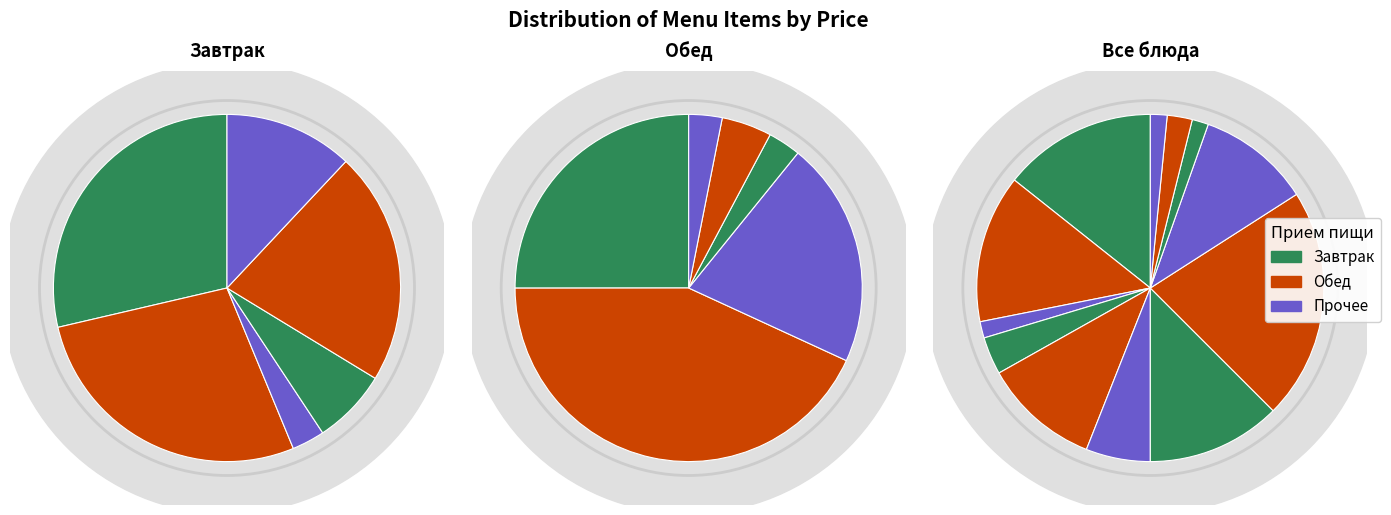

Count the number of slices in the pie.

12